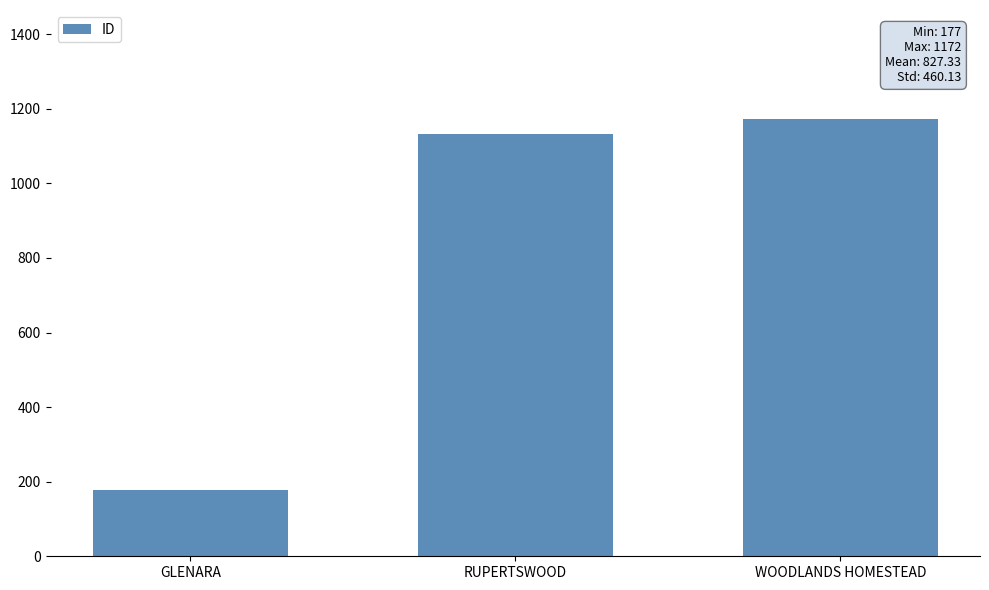

Approximately how many times larger is the value at RUPERTSWOOD compared to GLENARA?

6.4